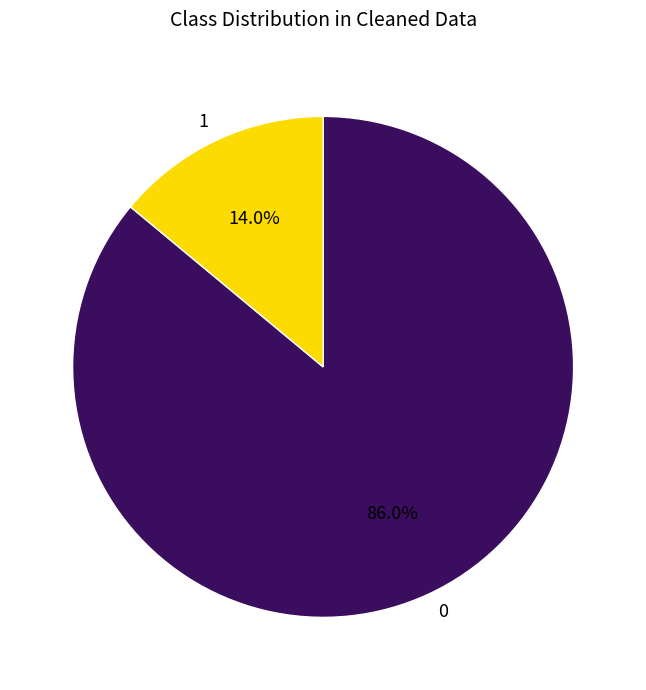

Which slice represents more than half of the pie?

0